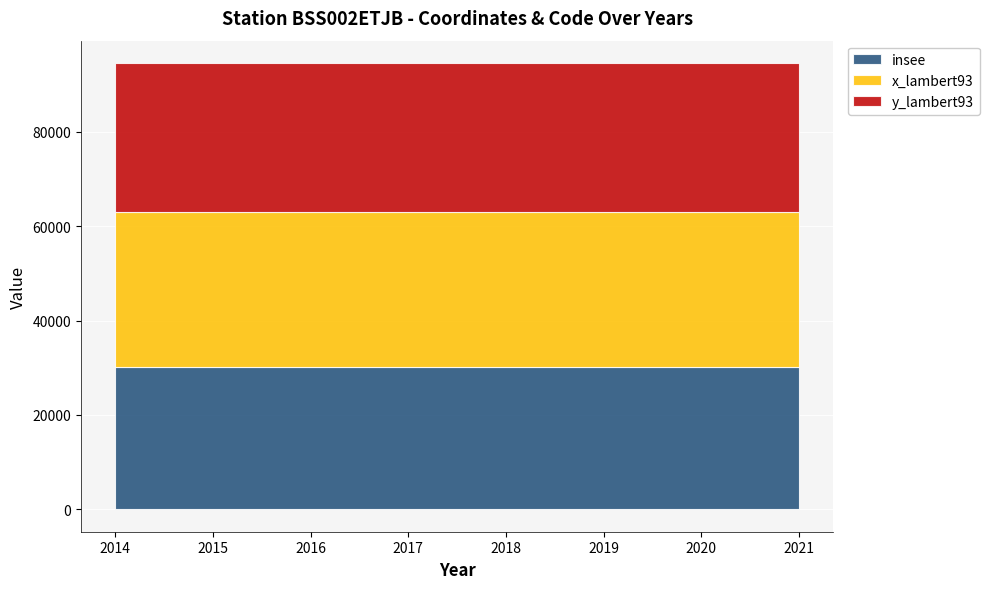

True or false: y_lambert93 and insee cross at least once.

False